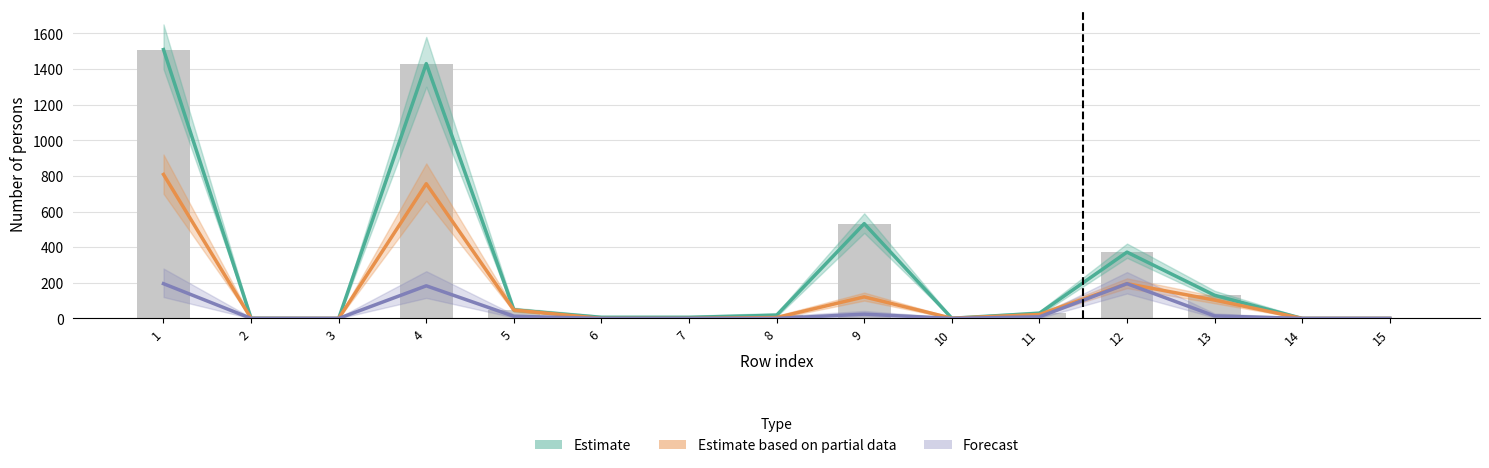

What is the maximum value shown in the chart?

1509